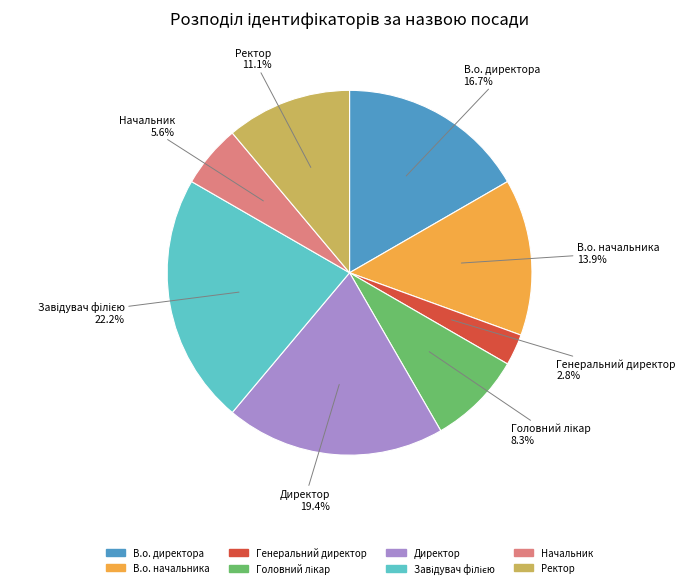

Between Начальник and Директор, which is larger?

Директор